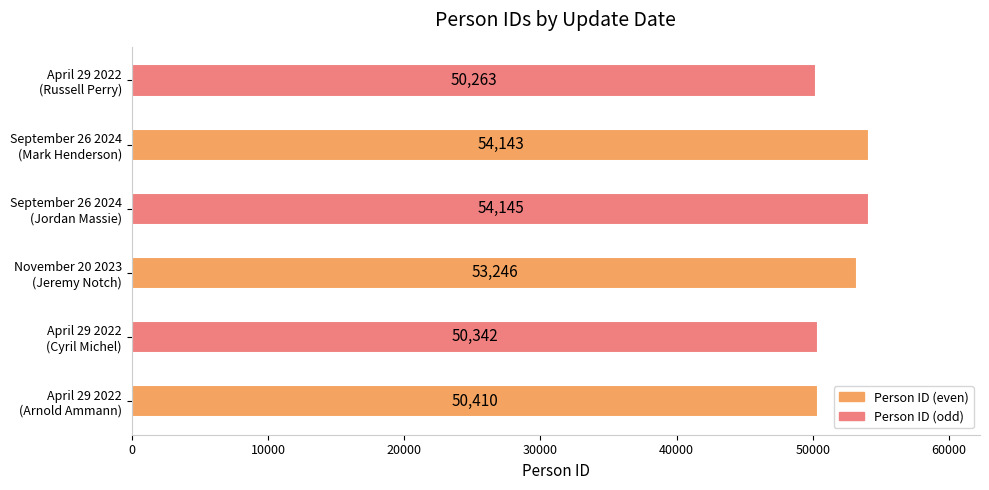

List the labels in order of value, largest first.

September 26 2024
(Jordan Massie), September 26 2024
(Mark Henderson), November 20 2023
(Jeremy Notch), April 29 2022
(Arnold Ammann), April 29 2022
(Cyril Michel), April 29 2022
(Russell Perry)